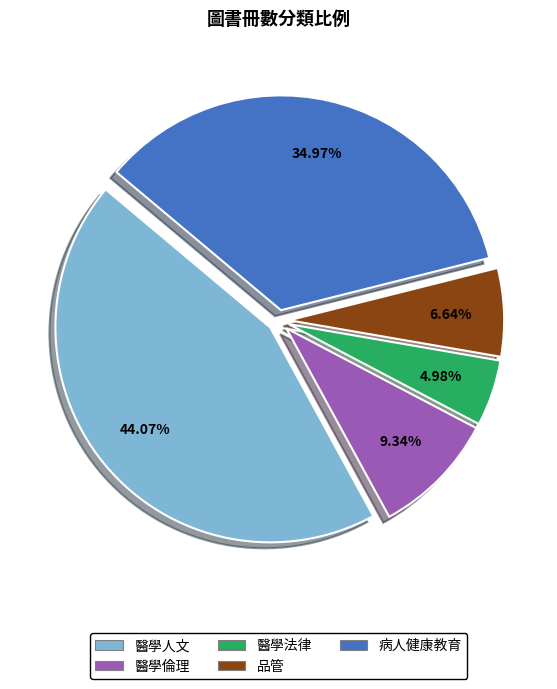

Do 醫學法律 and 品管 together represent more than half of the pie?

No